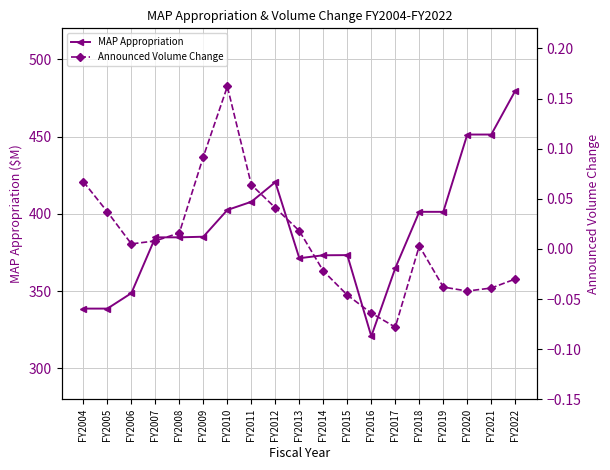

How many values in the Announced Volume Change series exceed 0?

11